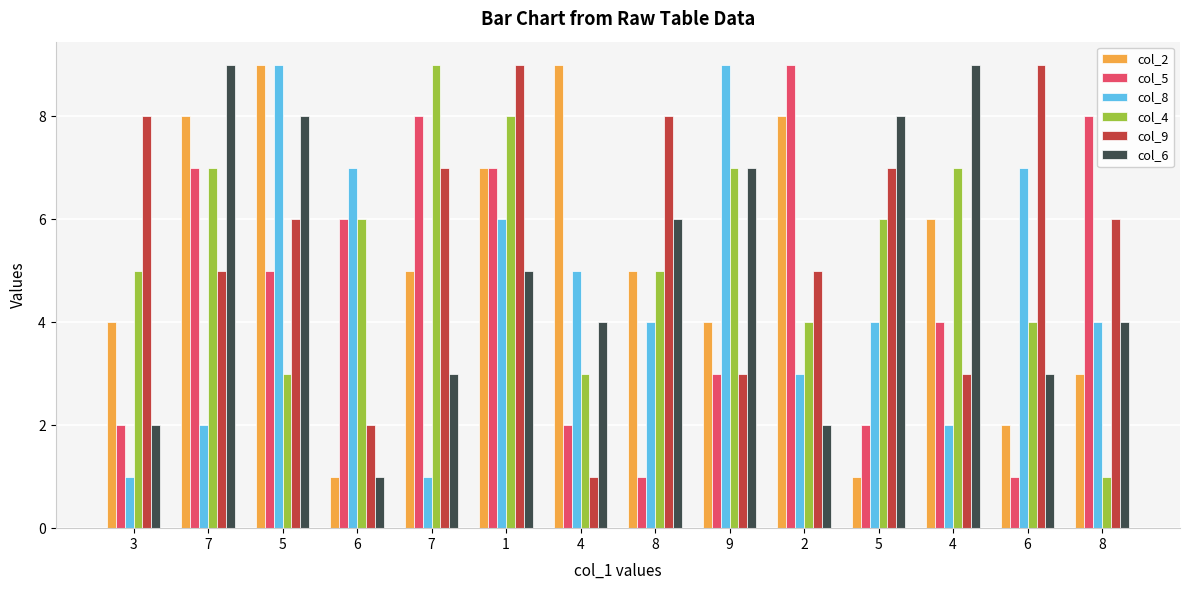

What is the label of the 14th bar from the left?

8